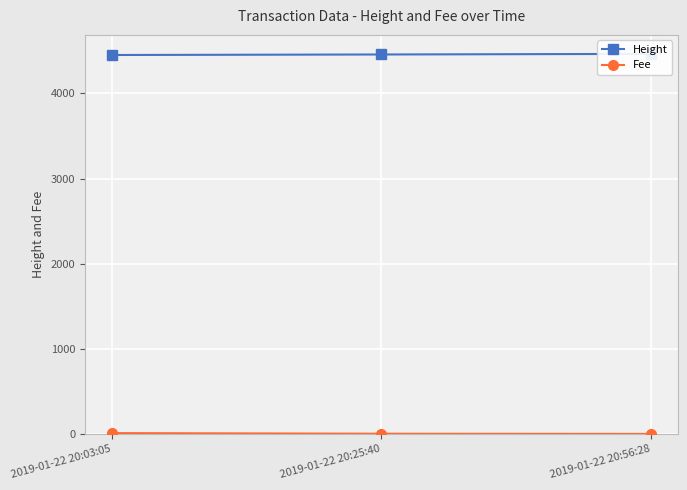

At which label does Fee first exceed 2?

2019-01-22 20:03:05